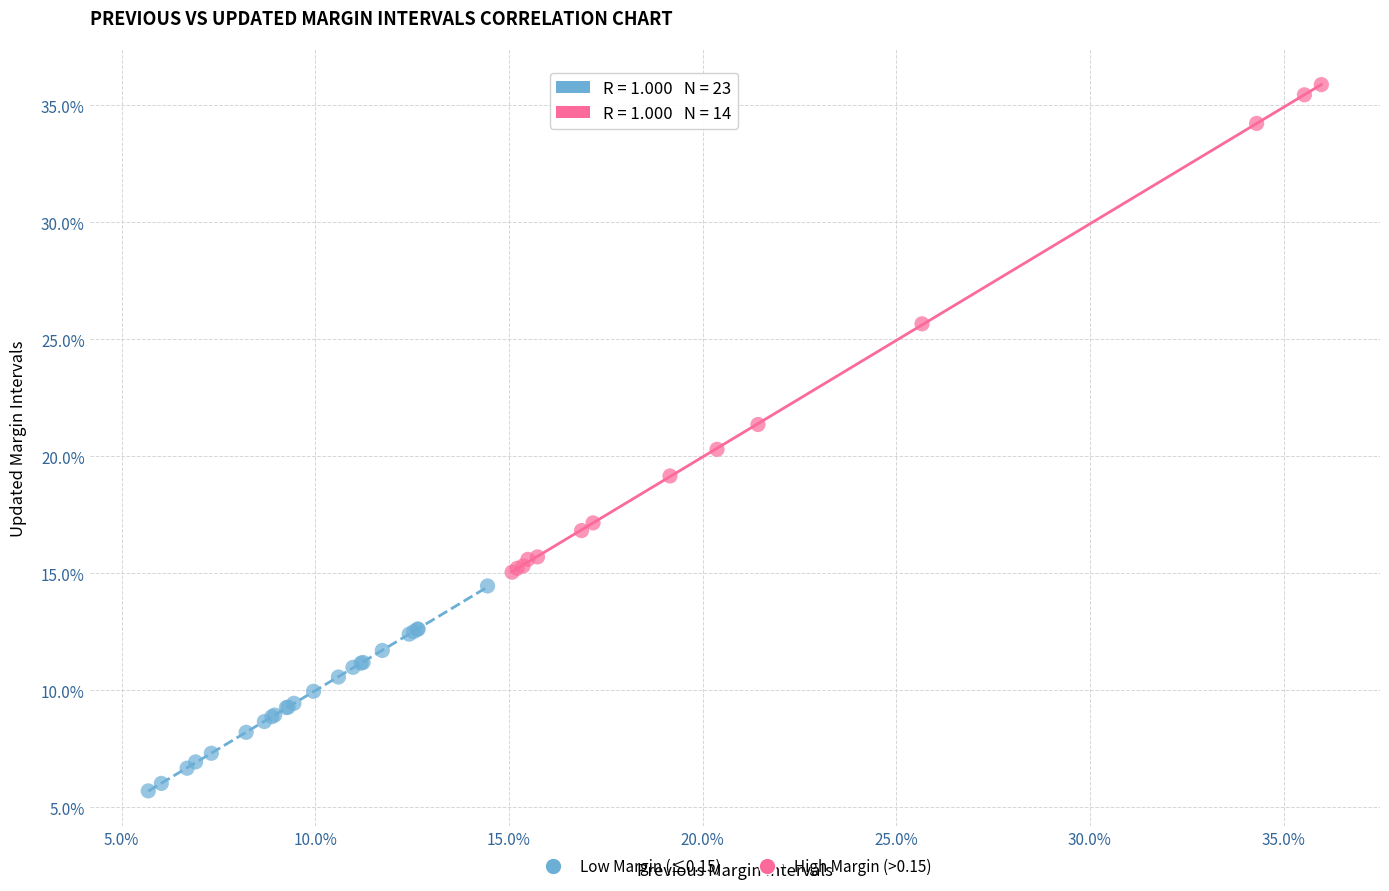

Which series has the widest spread of Y values?

High Margin (>0.15)